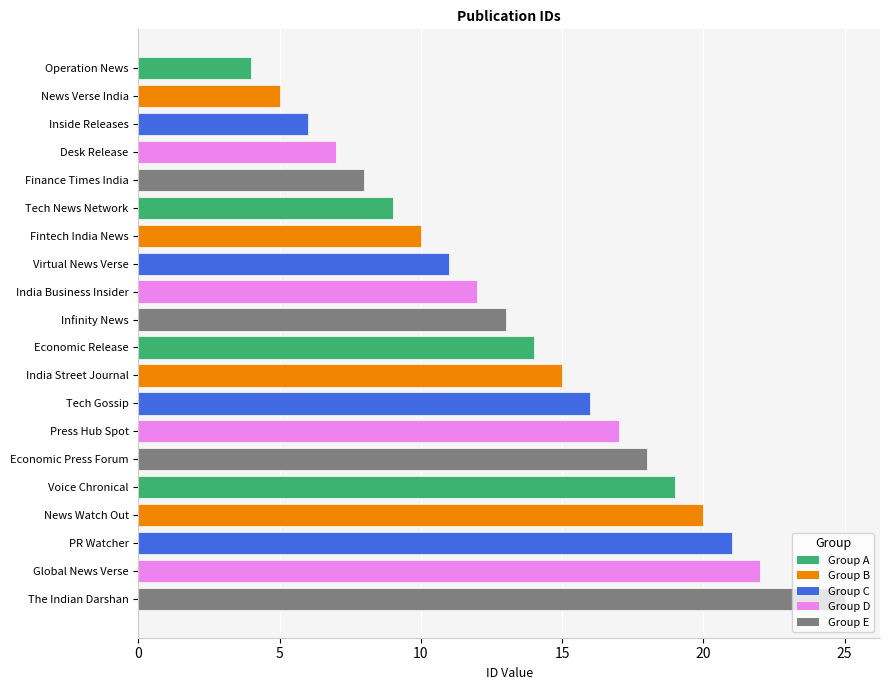

The value at India Street Journal is 15. True or false?

True